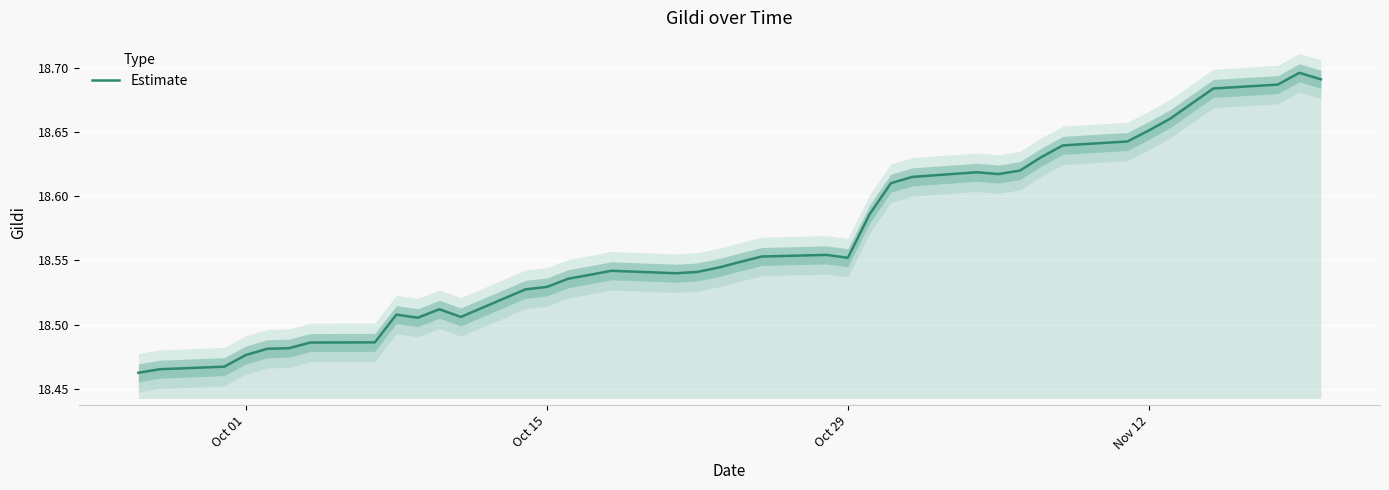

The value of Estimate at Oct 29 is 6.8. True or false?

False